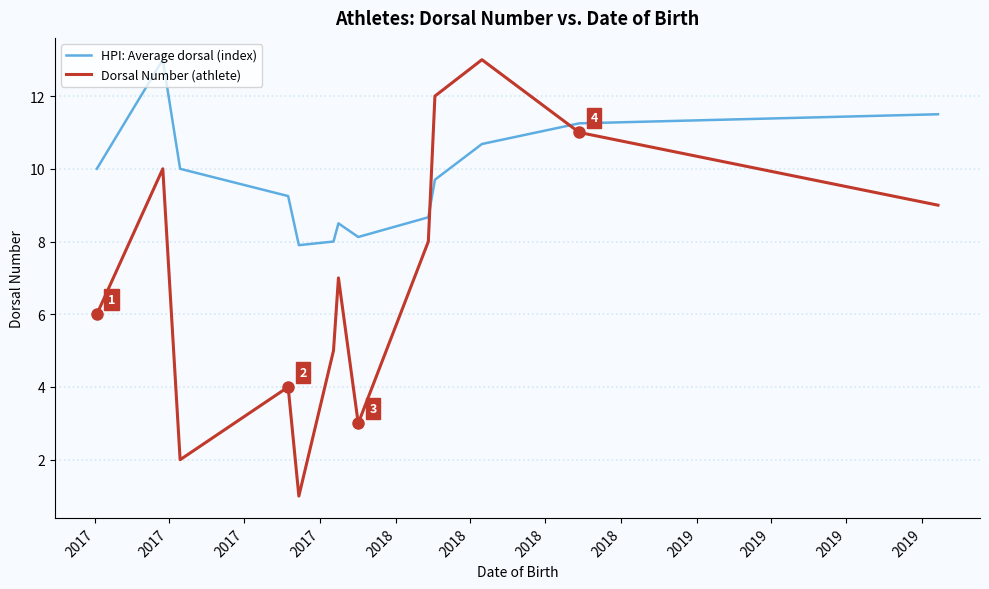

Which series has the largest total across all categories?

HPI: Average dorsal (index)